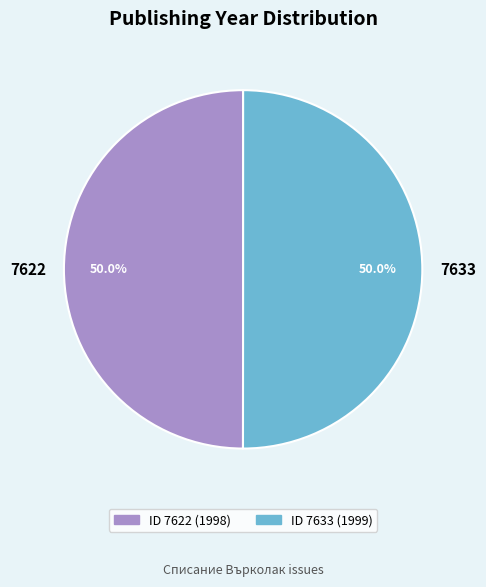

What is the ratio of the value at 7633 to the value at 7622?

1.0